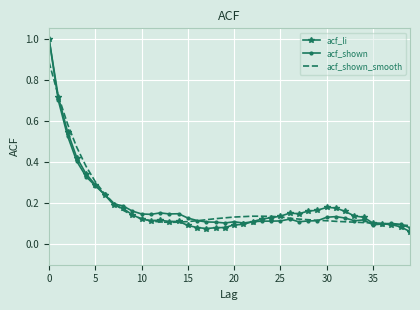

Which series has the largest range (max minus min)?

acf_li